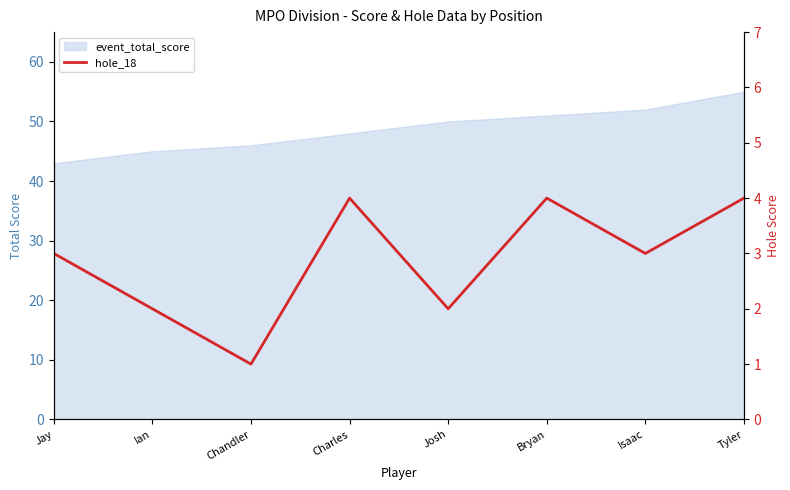

Is it true that the value at Bryan is 4?

True